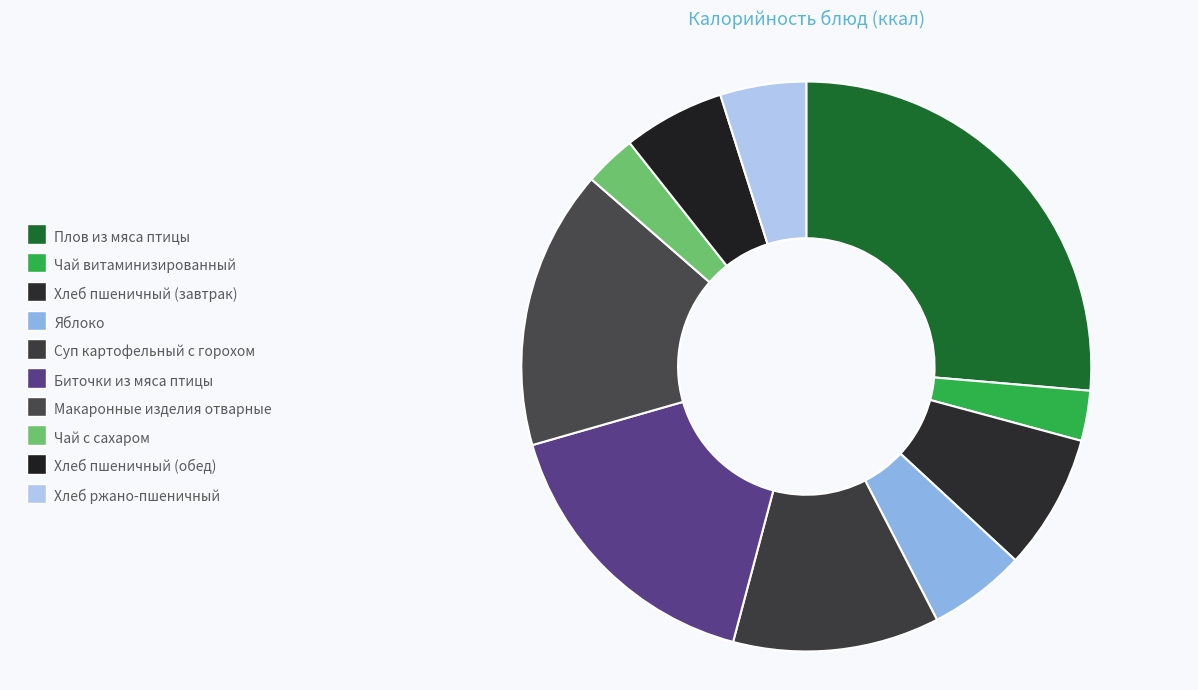

Count the number of slices in the pie.

10